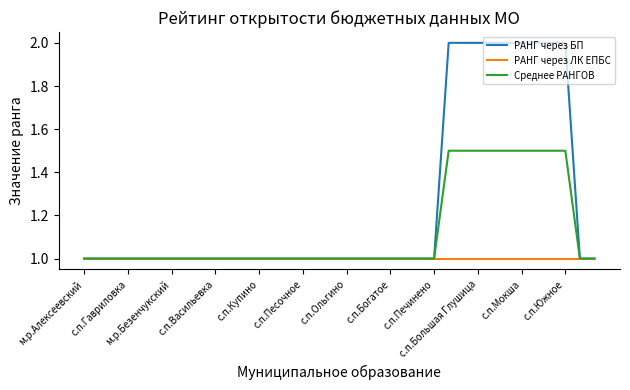

Which series has the largest total across all categories?

РАНГ через БП